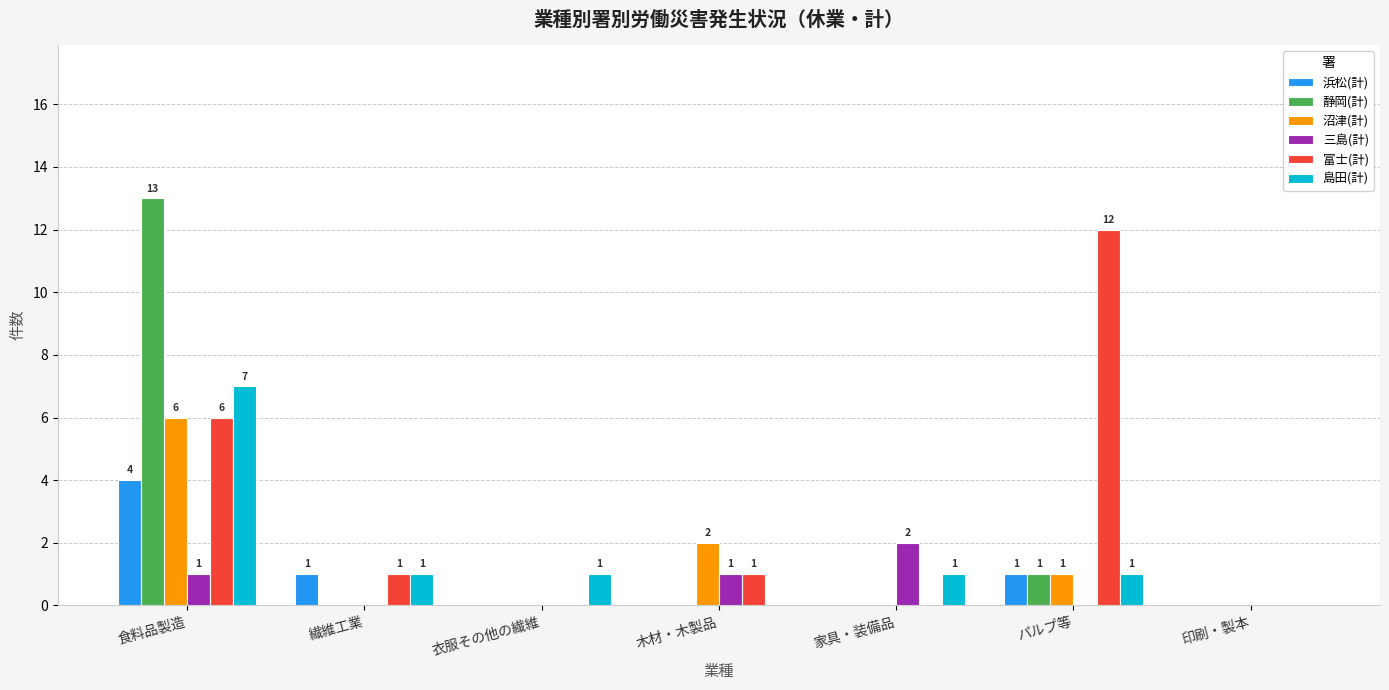

What is the sum of all 島田(計) values?

11